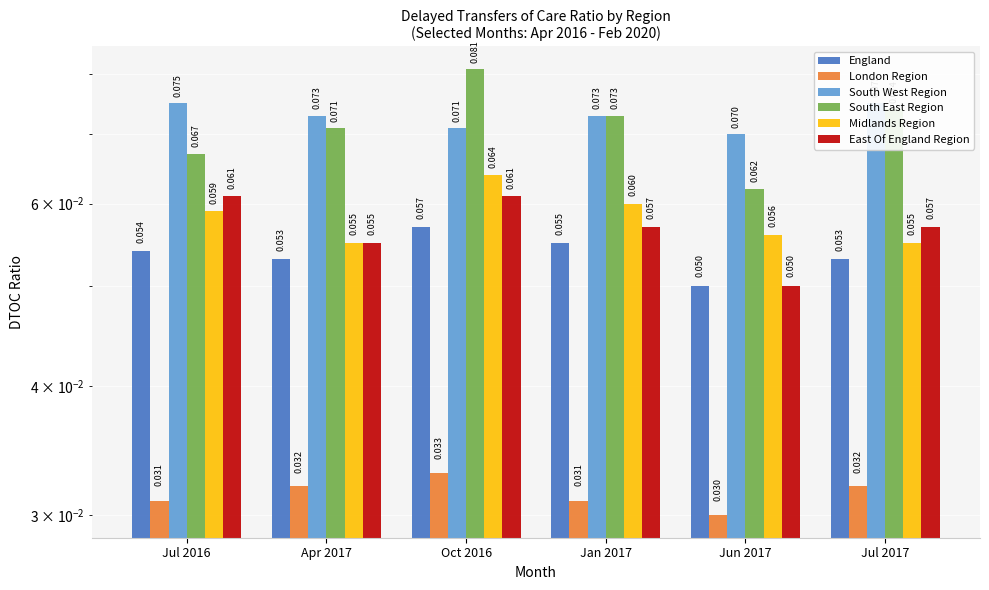

Reading right to left, what are all the values shown in this chart?

England: Jul 2017=0.1	Jun 2017=0.1	Jan 2017=0.1	Oct 2016=0.1	Apr 2017=0.1	Jul 2016=0.1
London Region: Jul 2017=0.0	Jun 2017=0.0	Jan 2017=0.0	Oct 2016=0.0	Apr 2017=0.0	Jul 2016=0.0
South West Region: Jul 2017=0.1	Jun 2017=0.1	Jan 2017=0.1	Oct 2016=0.1	Apr 2017=0.1	Jul 2016=0.1
South East Region: Jul 2017=0.1	Jun 2017=0.1	Jan 2017=0.1	Oct 2016=0.1	Apr 2017=0.1	Jul 2016=0.1
Midlands Region: Jul 2017=0.1	Jun 2017=0.1	Jan 2017=0.1	Oct 2016=0.1	Apr 2017=0.1	Jul 2016=0.1
East Of England Region: Jul 2017=0.1	Jun 2017=0.1	Jan 2017=0.1	Oct 2016=0.1	Apr 2017=0.1	Jul 2016=0.1